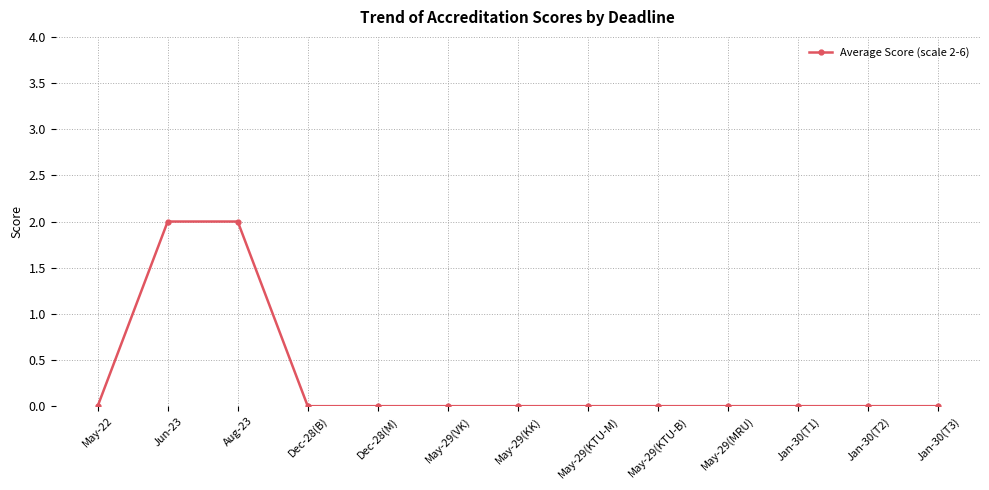

What is the difference between the maximum and minimum values?

2